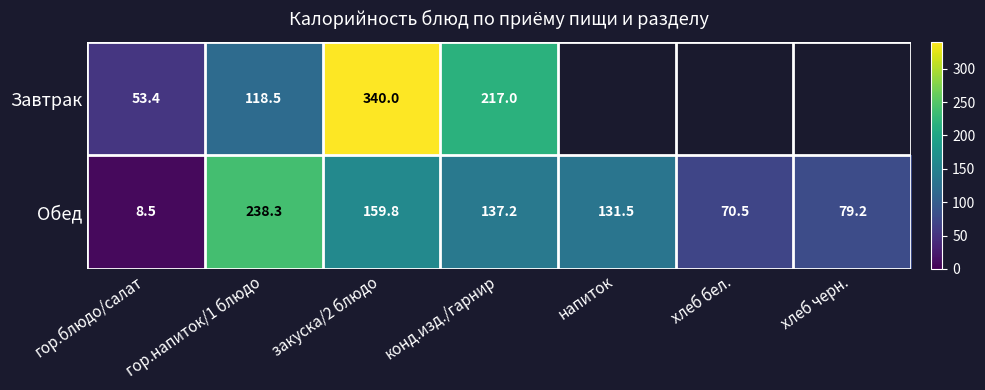

What is the difference between the highest and lowest values at конд.изд./гарнир?

79.8